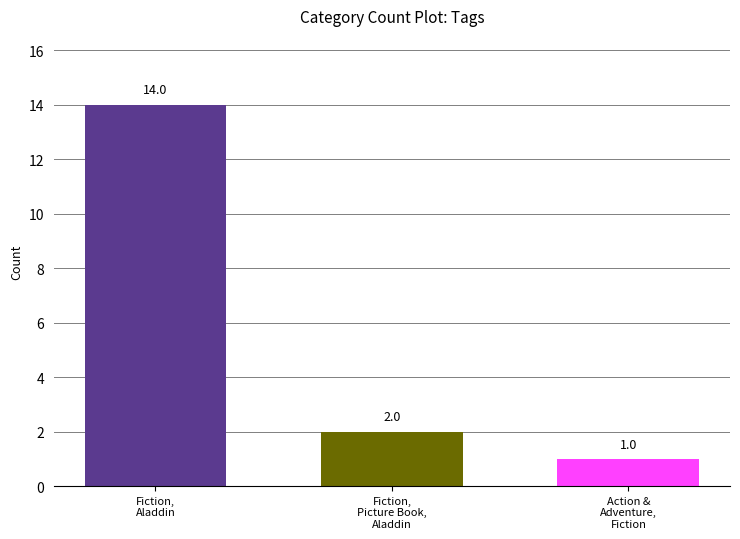

What is the minimum value shown in the chart?

1